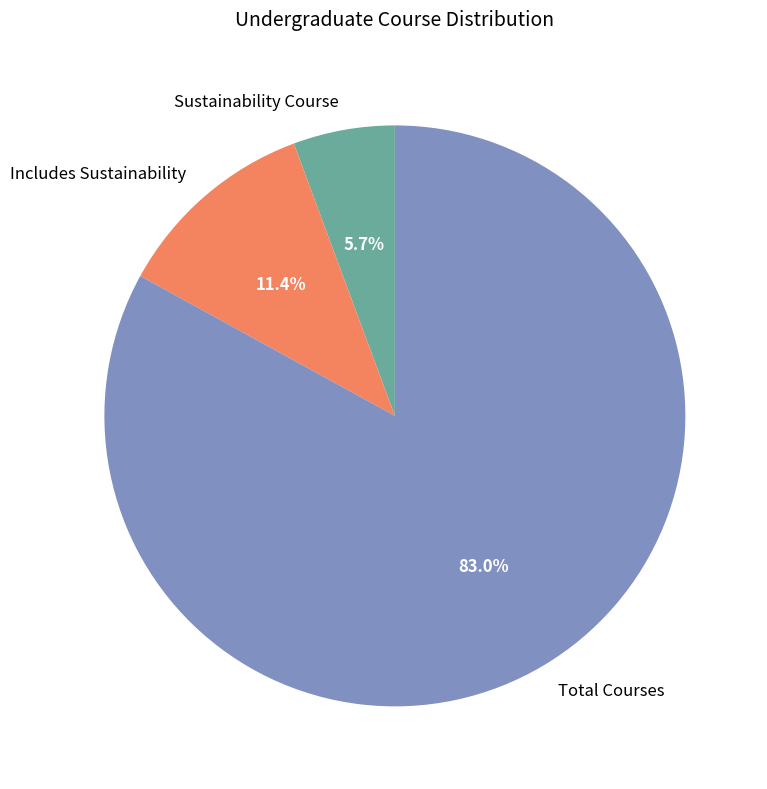

The Total Courses slice represents 83% of the pie. True or false?

True